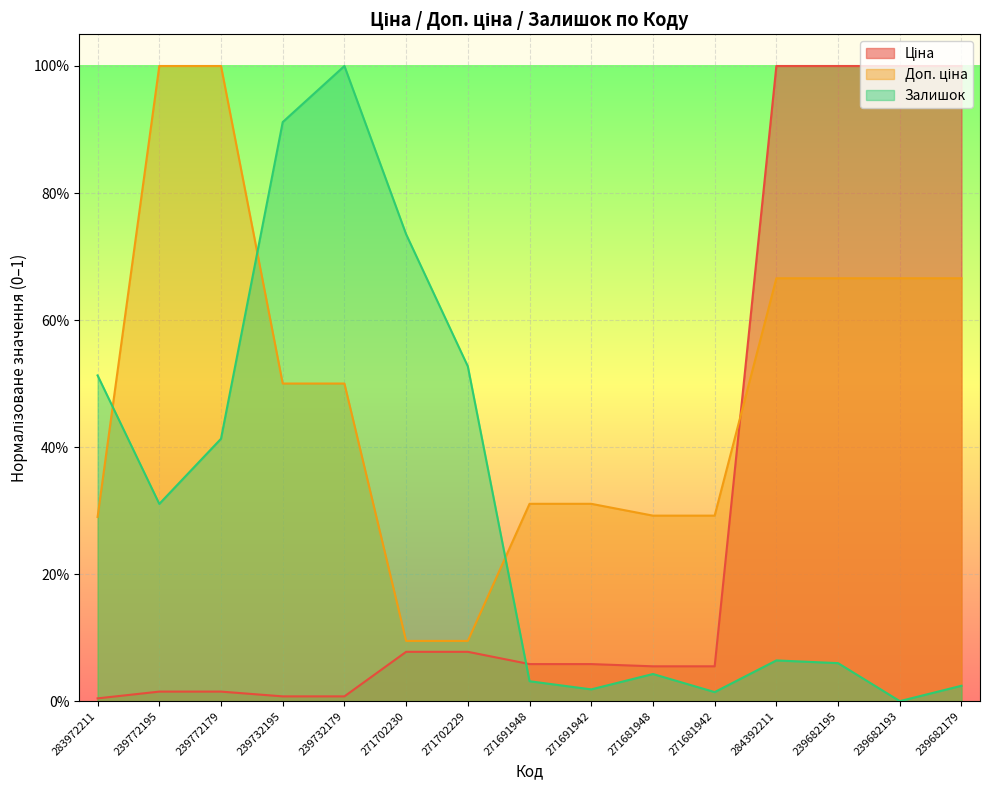

What is the difference between the second highest and second lowest values in the Залишок series?

0.9